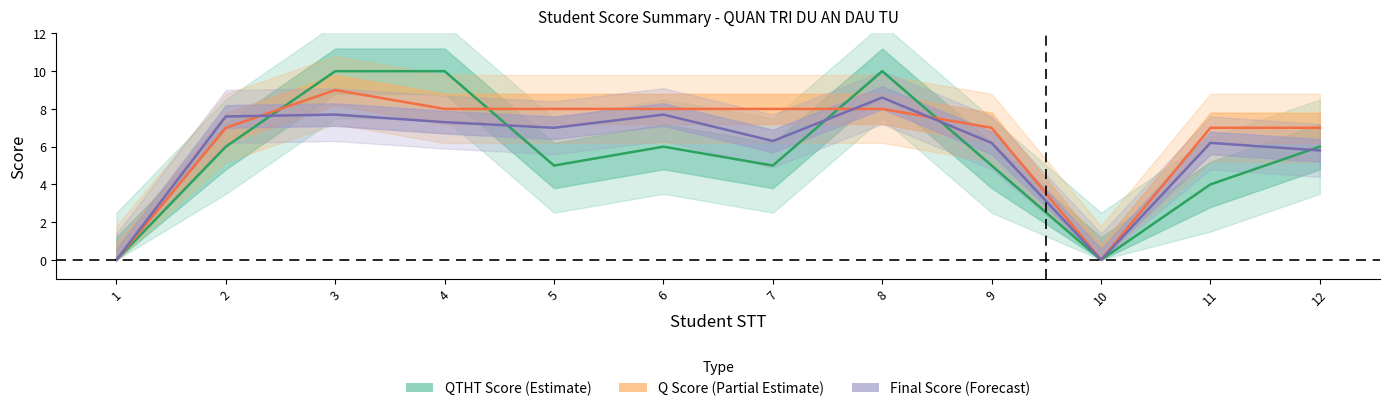

At which label does Q reach its peak?

3